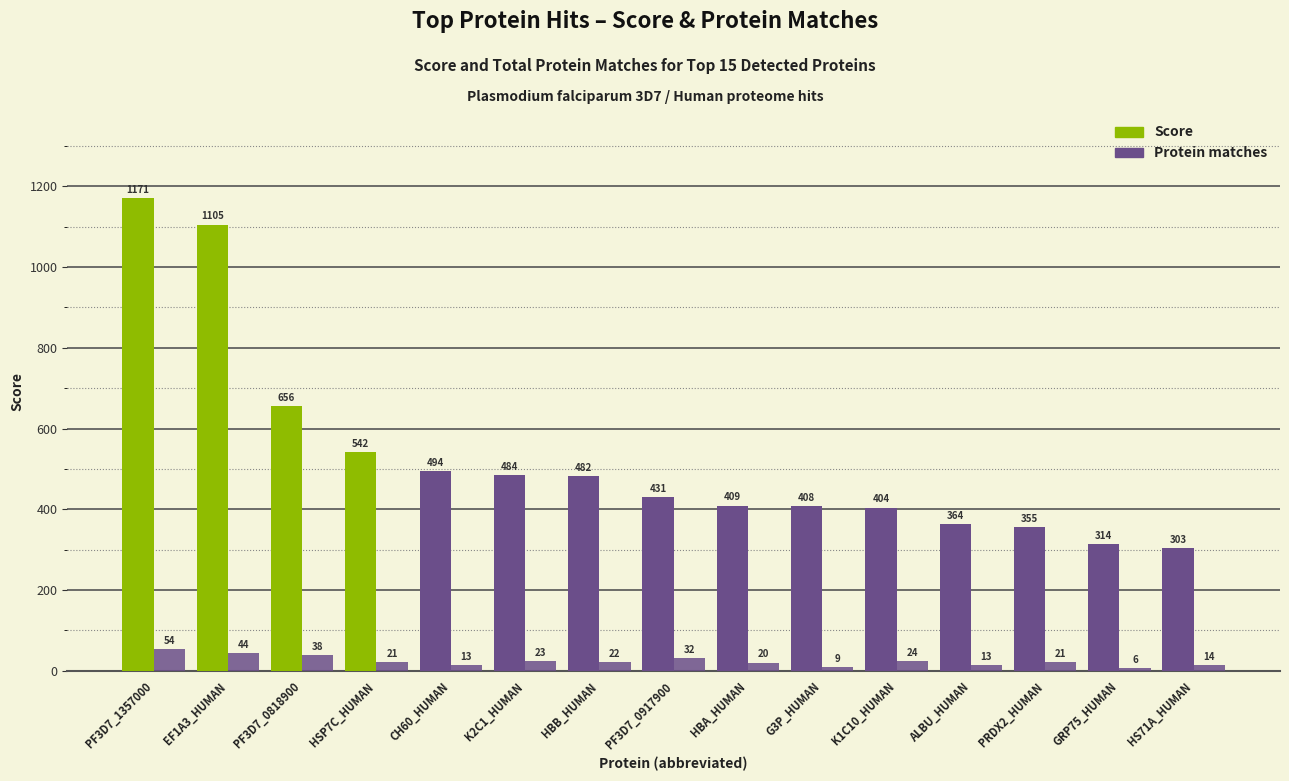

Which series changed the most between HSP7C_HUMAN and HBB_HUMAN?

Score